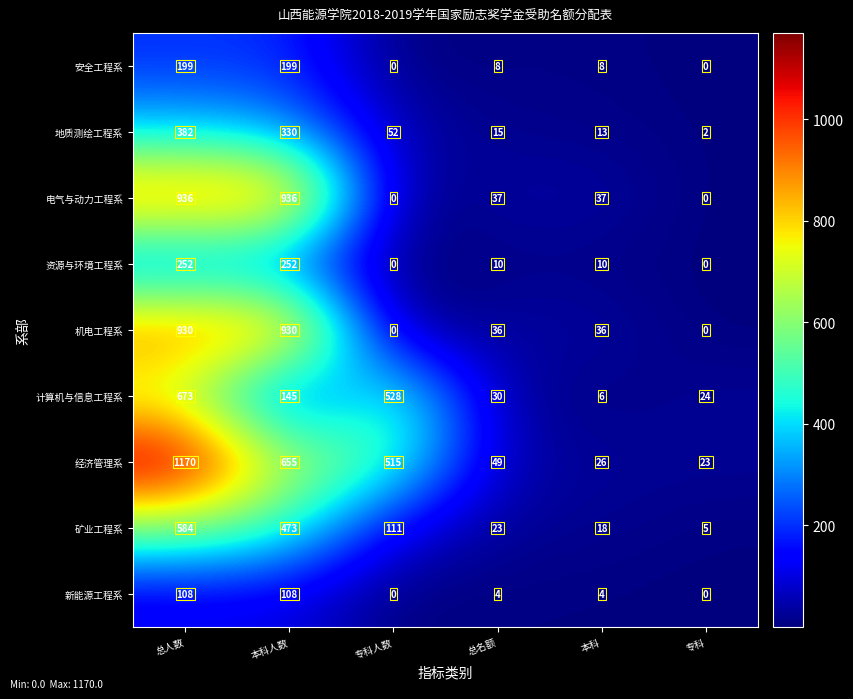

What is the approximate value of 新能源工程系 at 本科?

4